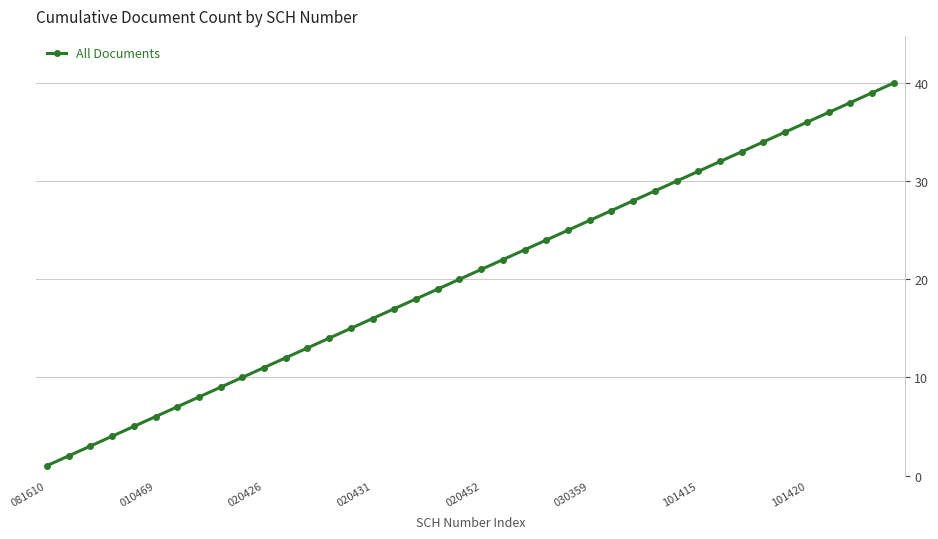

What is the difference between the maximum and minimum values?

39